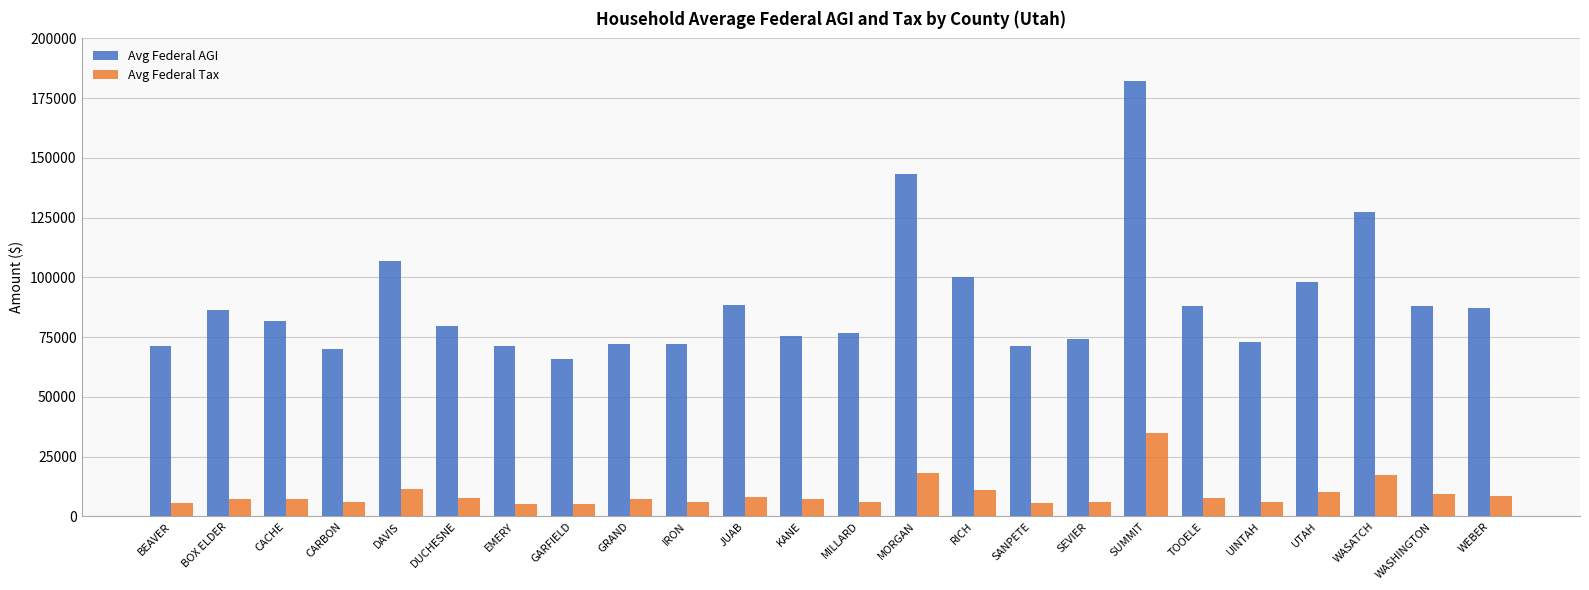

Which series has the widest spread of values?

Avg Federal AGI